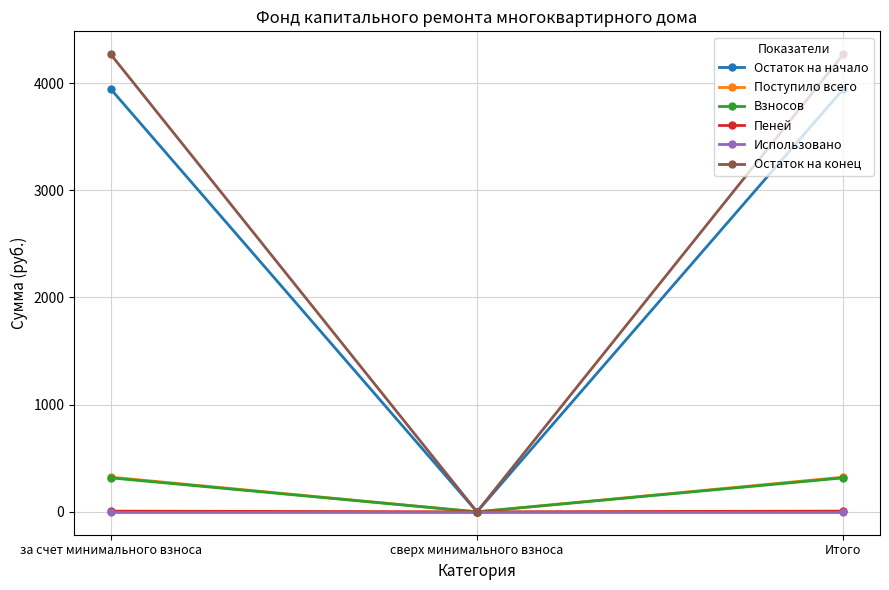

What position from the right is Итого?

1